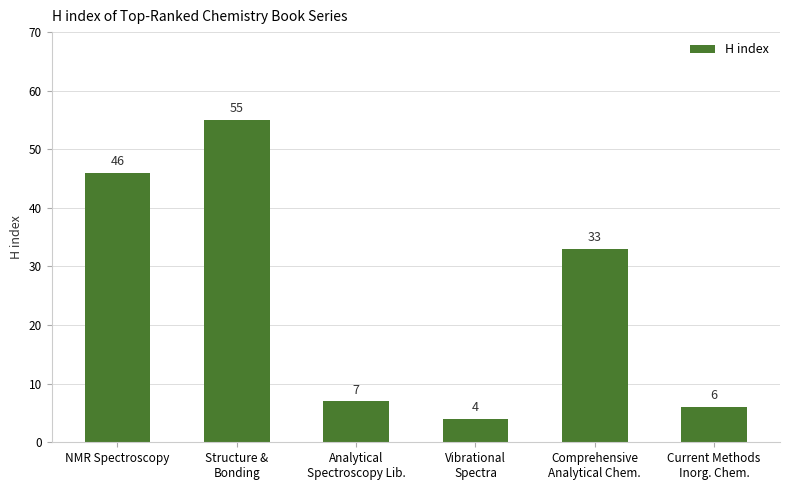

Rank the categories by value from lowest to highest.

Vibrational
Spectra, Current Methods
Inorg. Chem., Analytical
Spectroscopy Lib., Comprehensive
Analytical Chem., NMR Spectroscopy, Structure &
Bonding